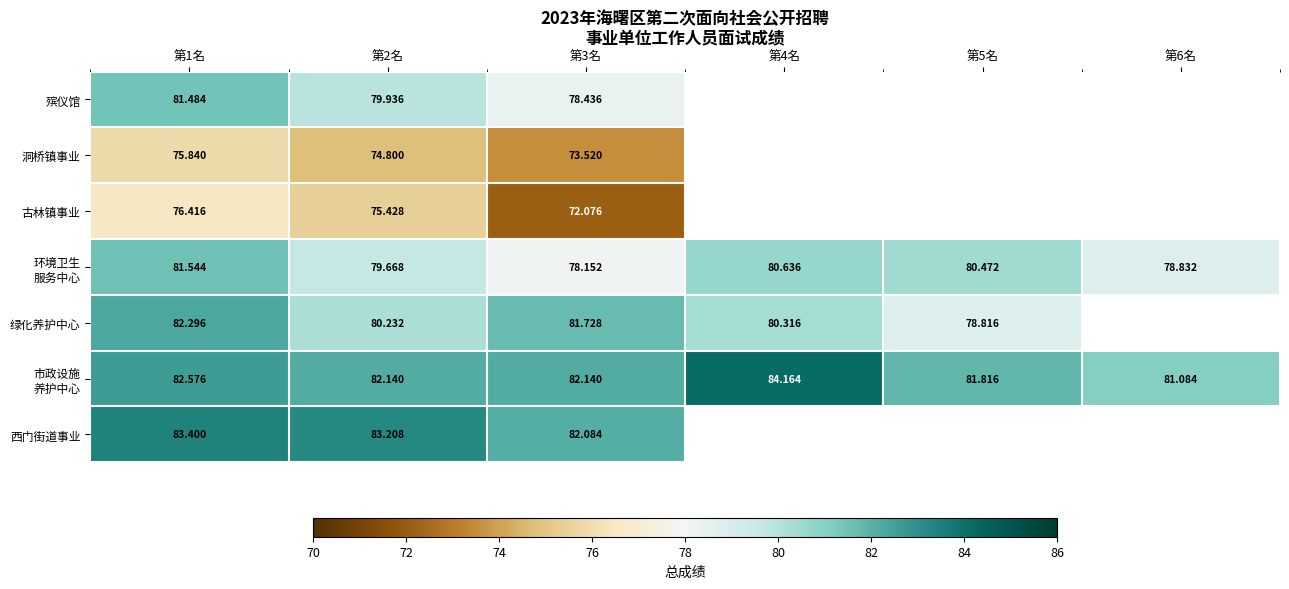

What is the total value across all series at 第2名?

555.4